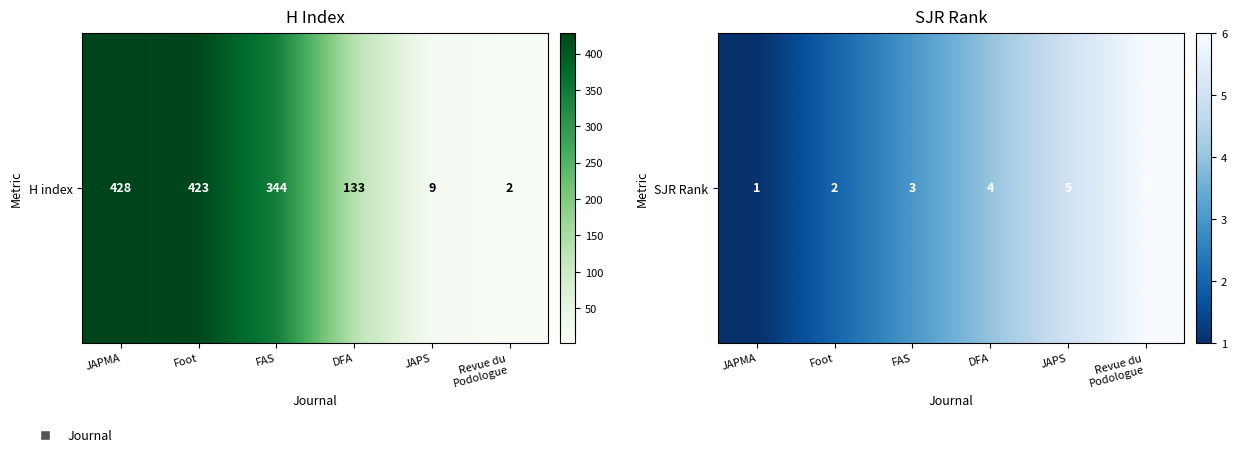

What is the difference between the maximum and minimum values?

5